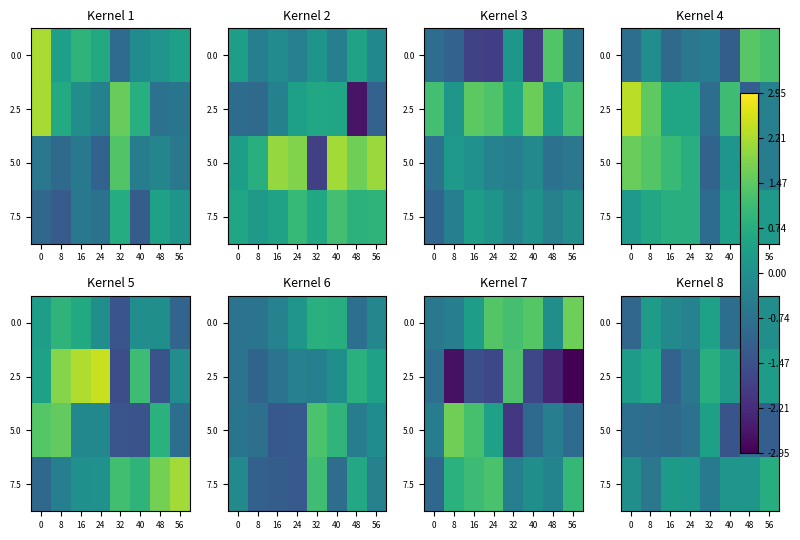

Is the value of 7.5 at 0 greater than the value of 0.0 at 40?

Yes